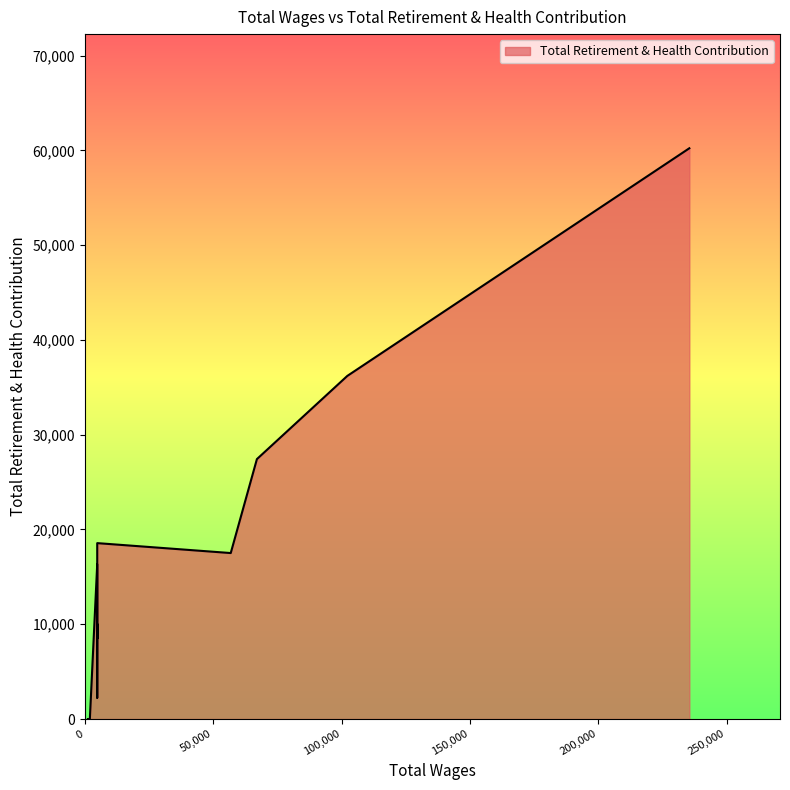

How many interior local valleys (lower than both neighbors) does the data have?

2